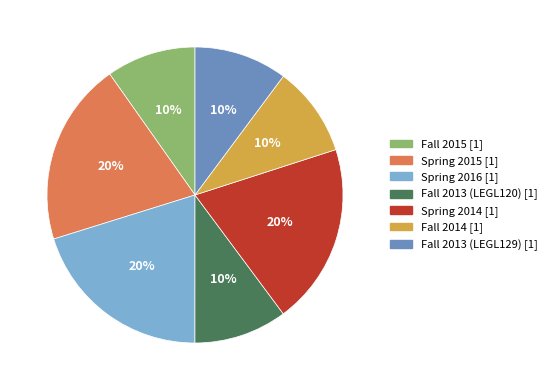

To the nearest percent, what is the combined percentage of Fall 2013 (LEGL129) and Fall 2013 (LEGL120)?

20%